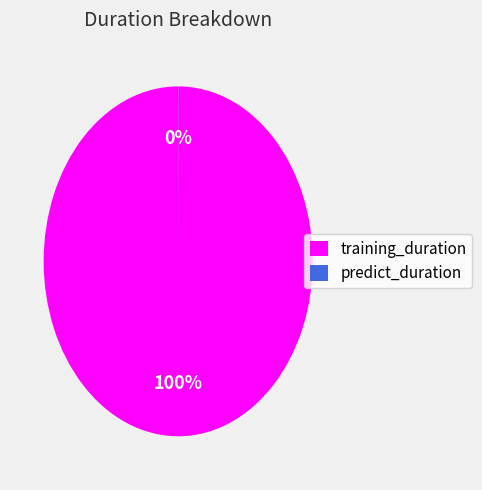

Is there any slice that represents more than half of the pie?

Yes